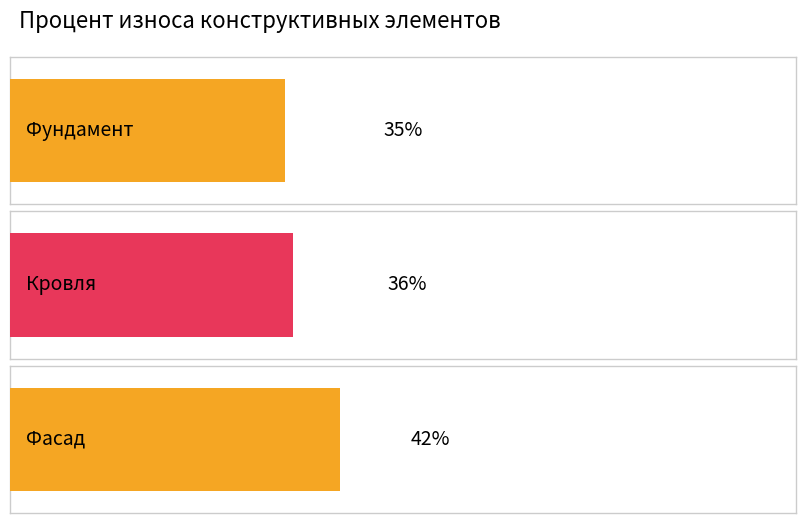

Reading left to right, extract all data points from this chart.

35	36	42